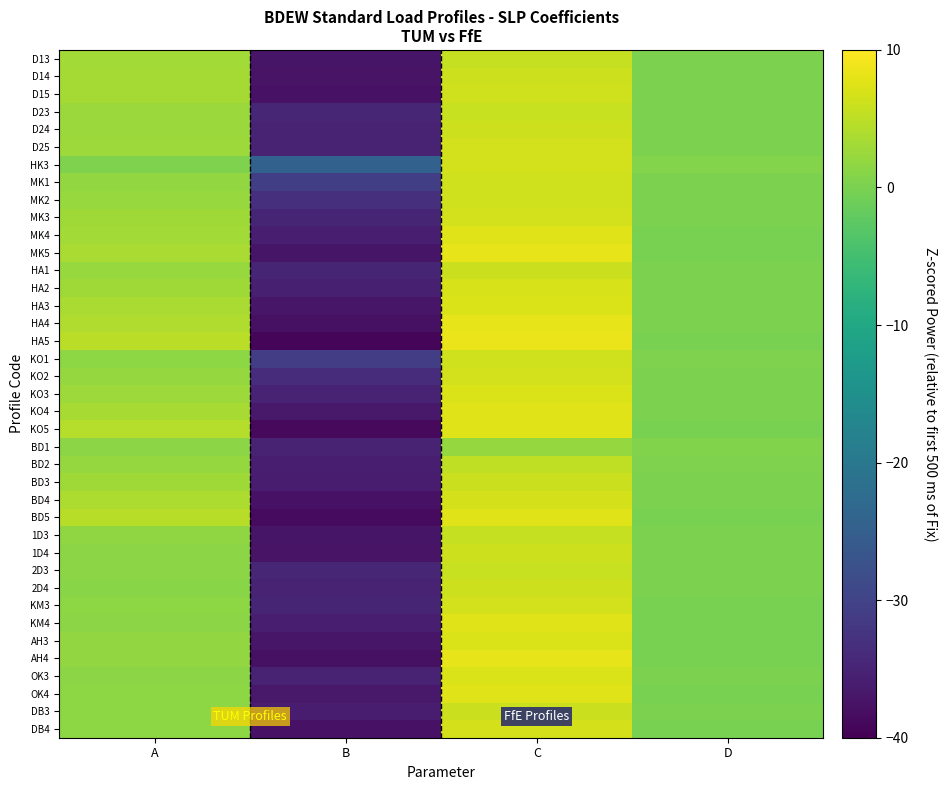

What is the greatest value displayed?

8.6